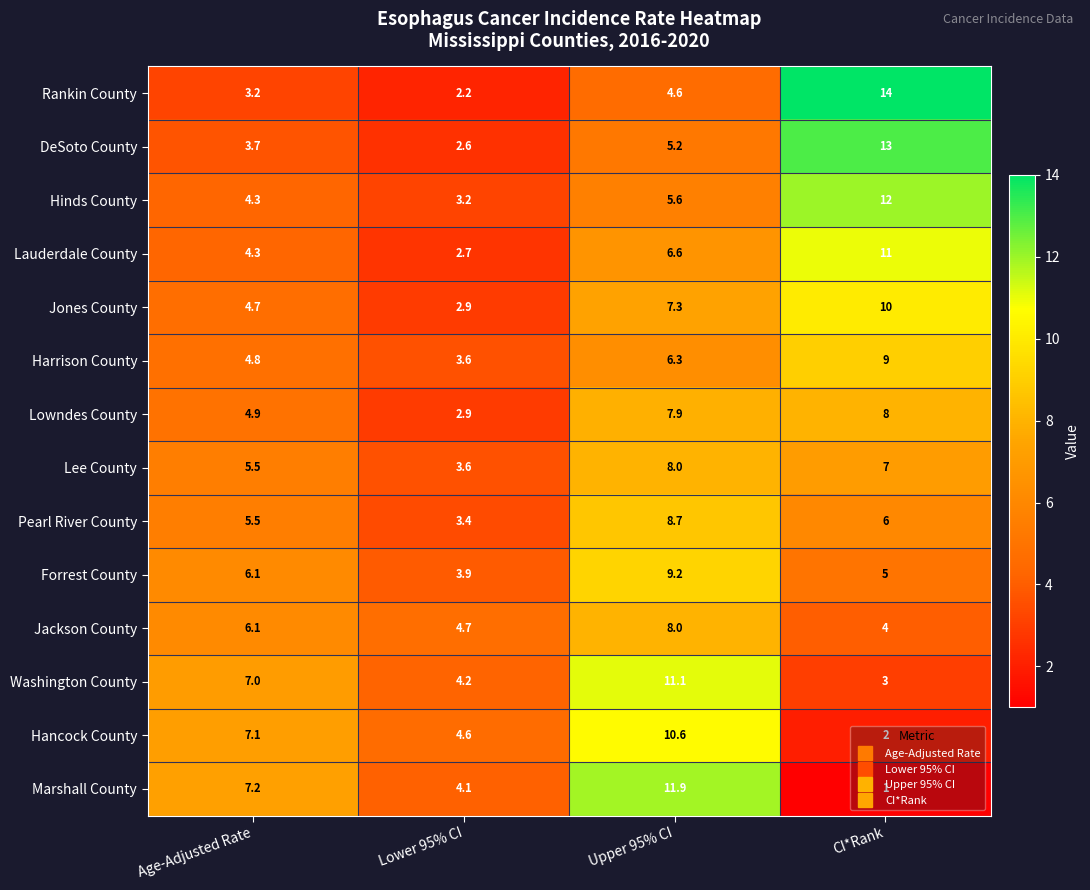

What is the difference between the DeSoto County values at Age-Adjusted Rate and CI*Rank?

9.3